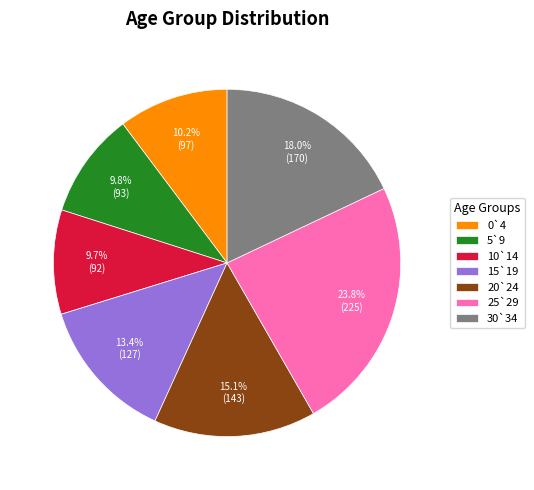

Does any single category account for the majority?

No